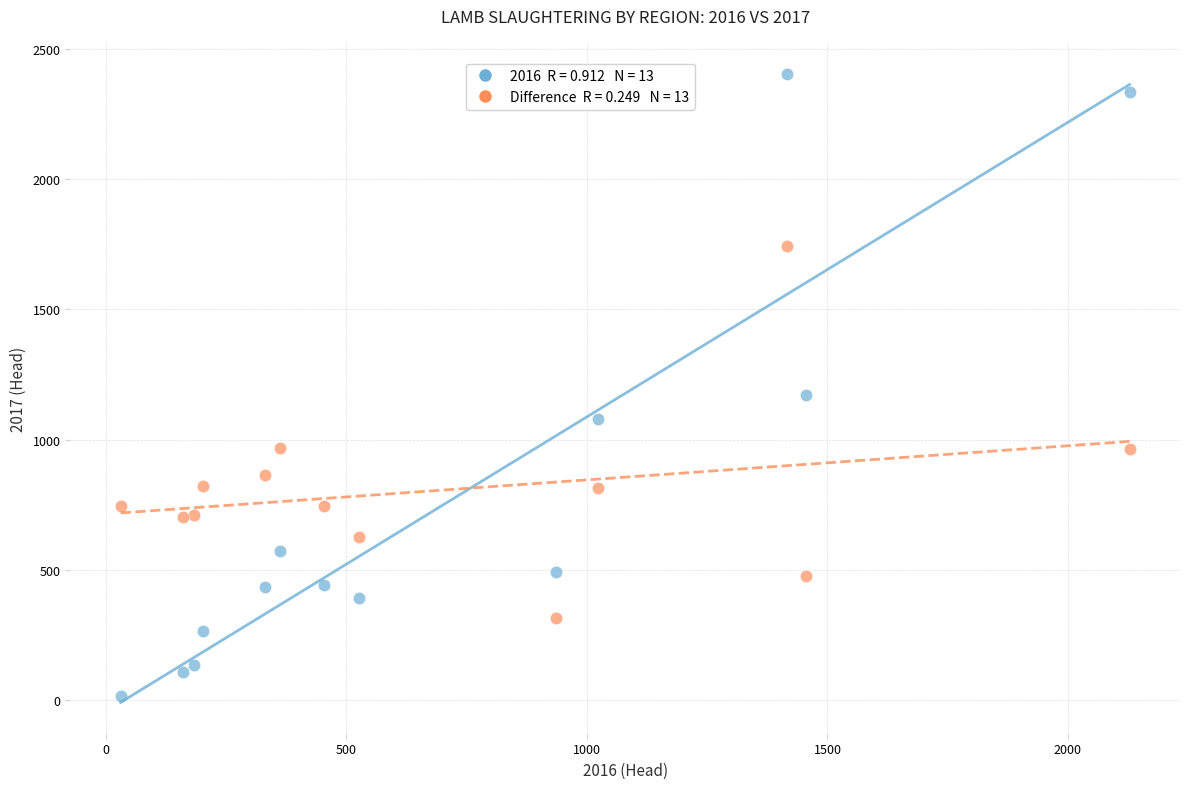

Across all series, what Y value is closest to 1210?

1173.0